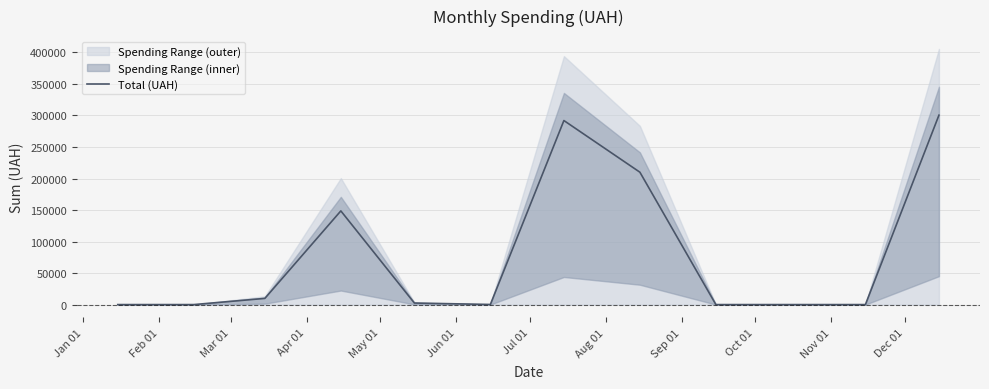

Does the chart have visible grid lines?

Yes